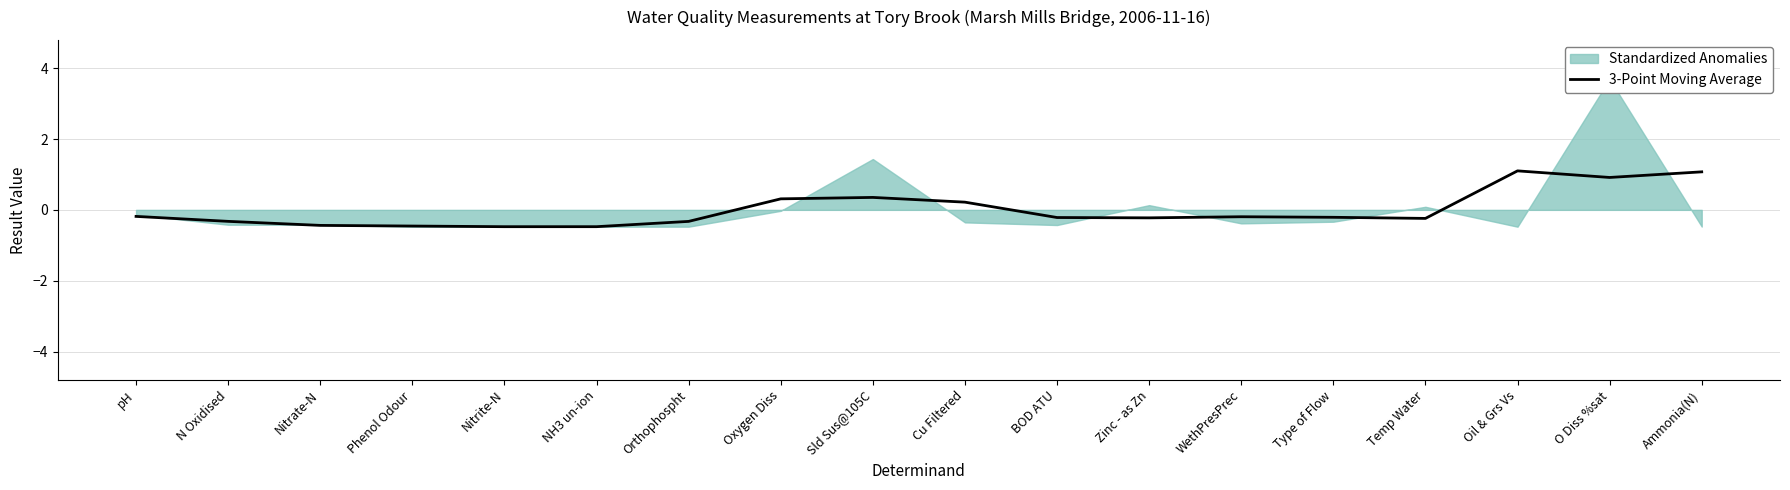

At which label is the value closest to 0?

pH